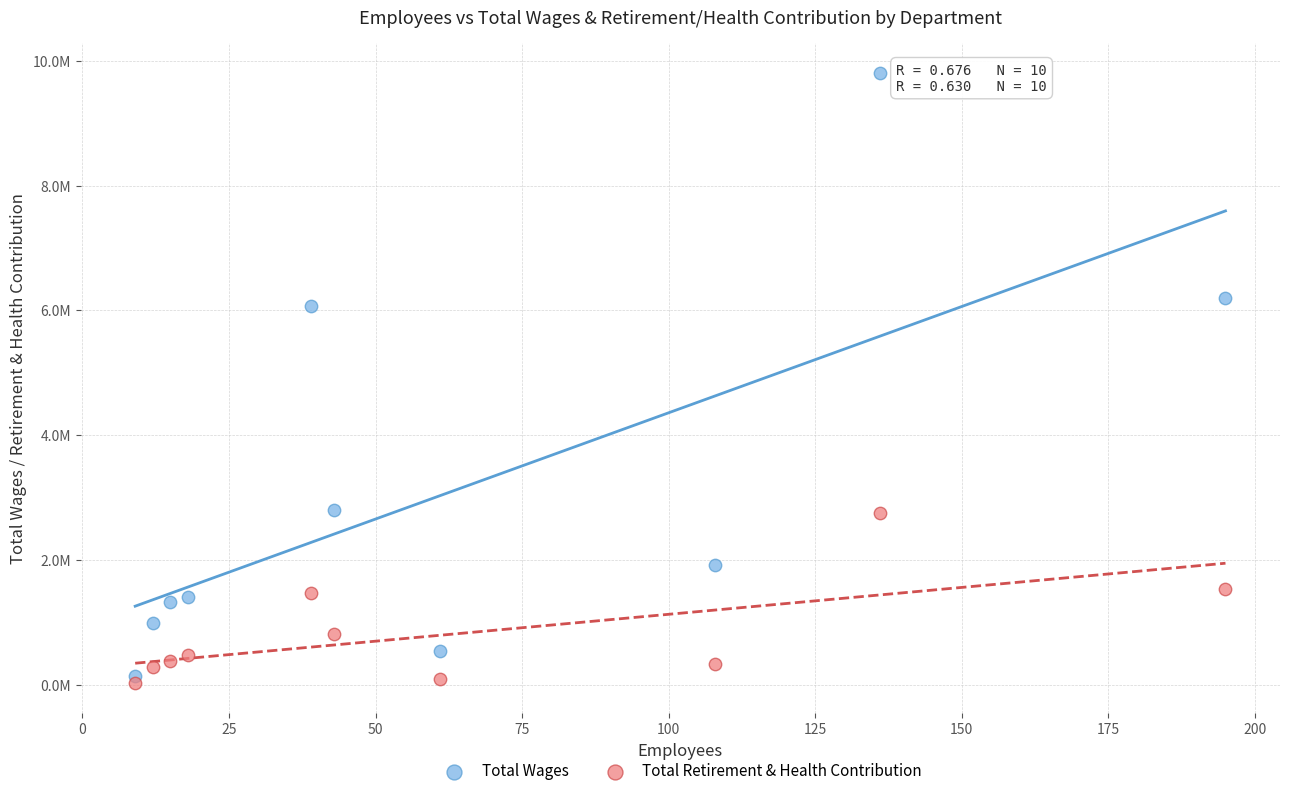

Which series contains the lowest Y value?

Total Retirement & Health Contribution